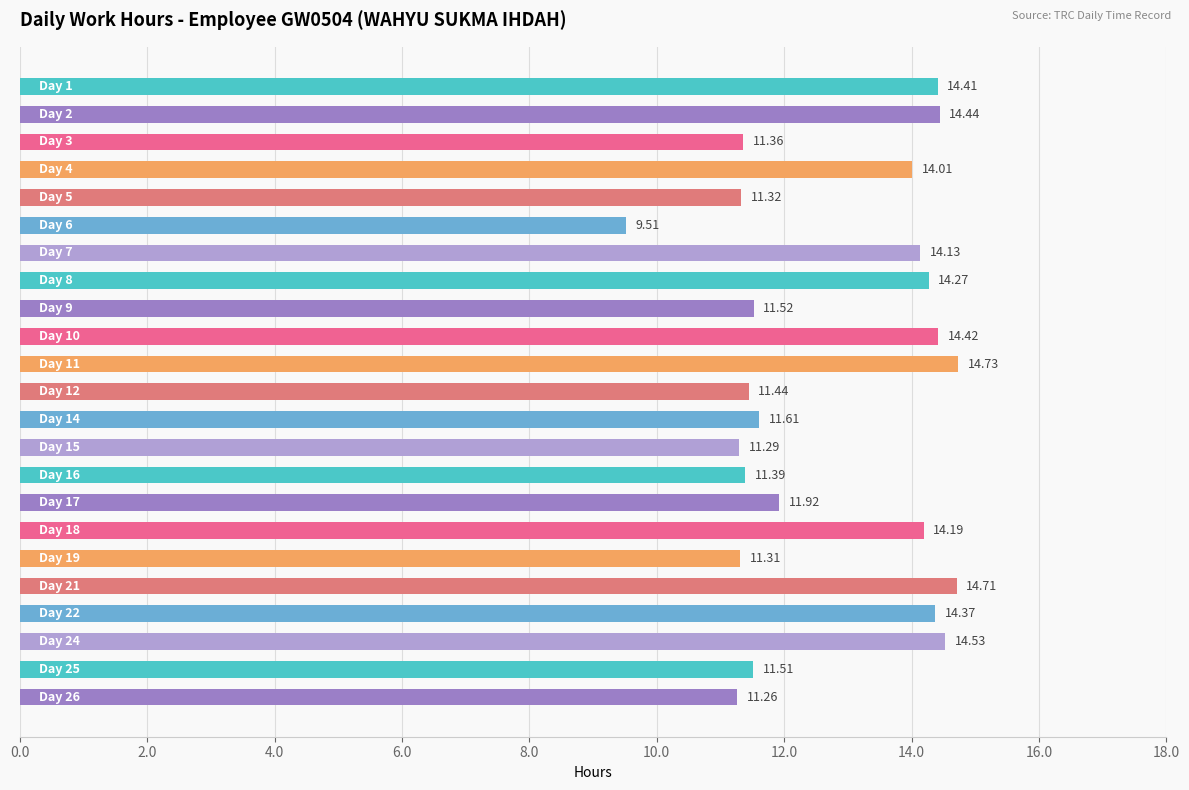

What is the difference between the maximum and minimum values?

5.2